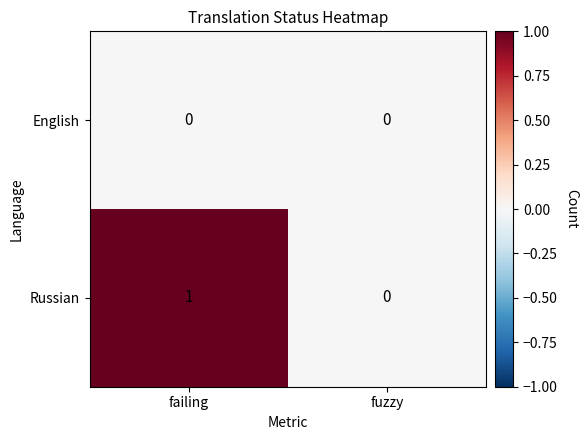

At which category is the sum across all series the highest?

failing